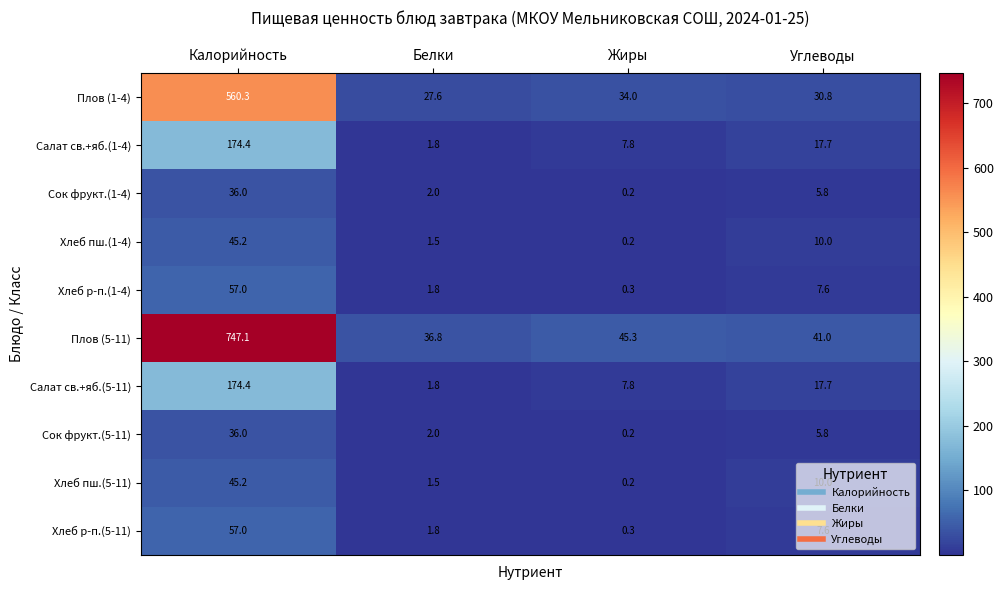

At which label is Плов (5-11) closest to 391?

Жиры